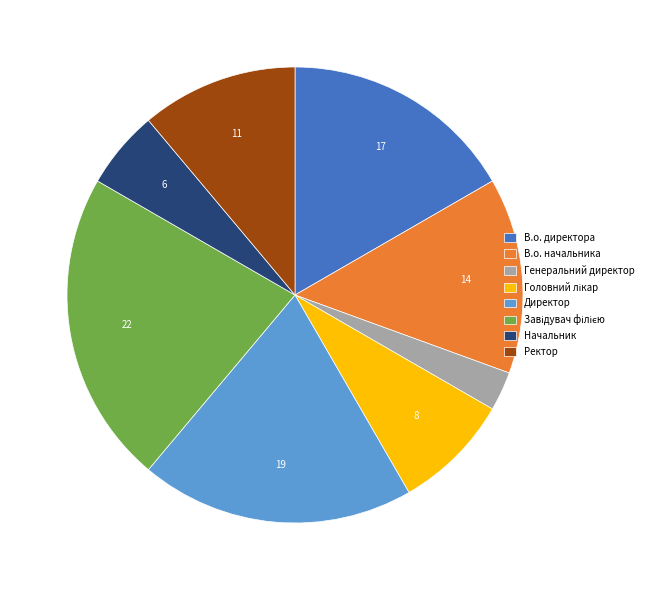

True or false: В.о. директора accounts for 24% of the total.

False